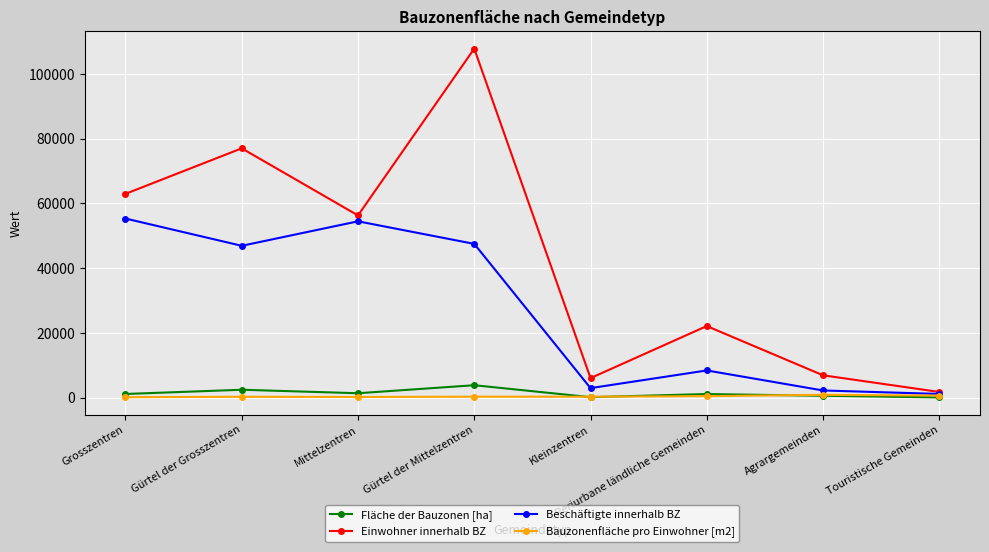

How many interior local peaks does the Einwohner innerhalb BZ series have?

3